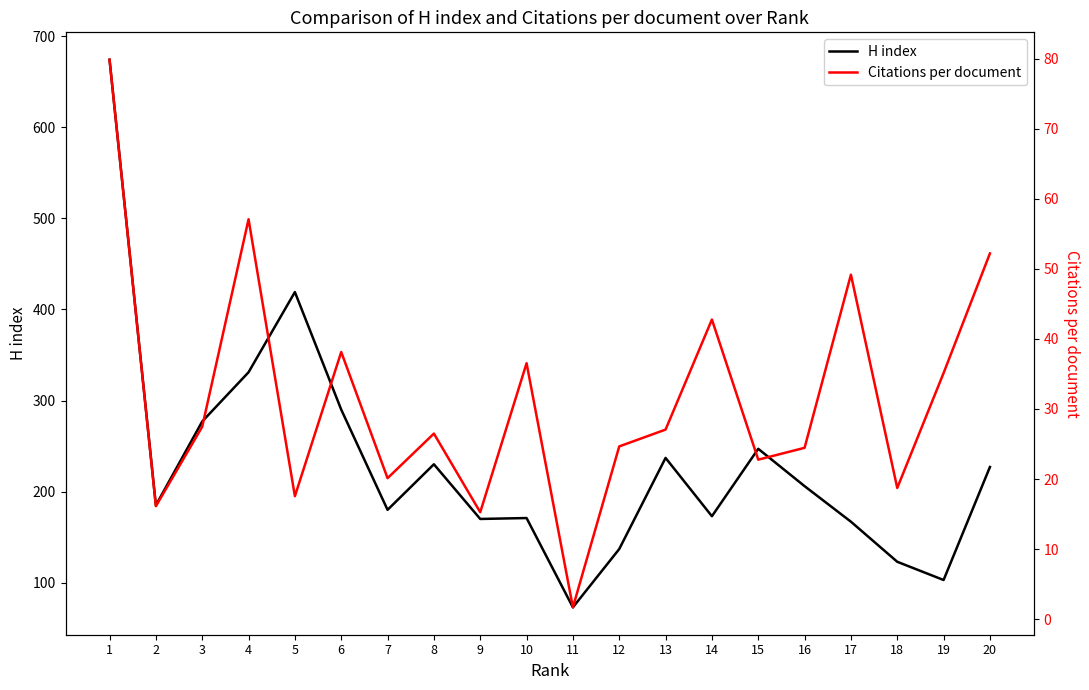

Where does the H index series first go above 206?

1